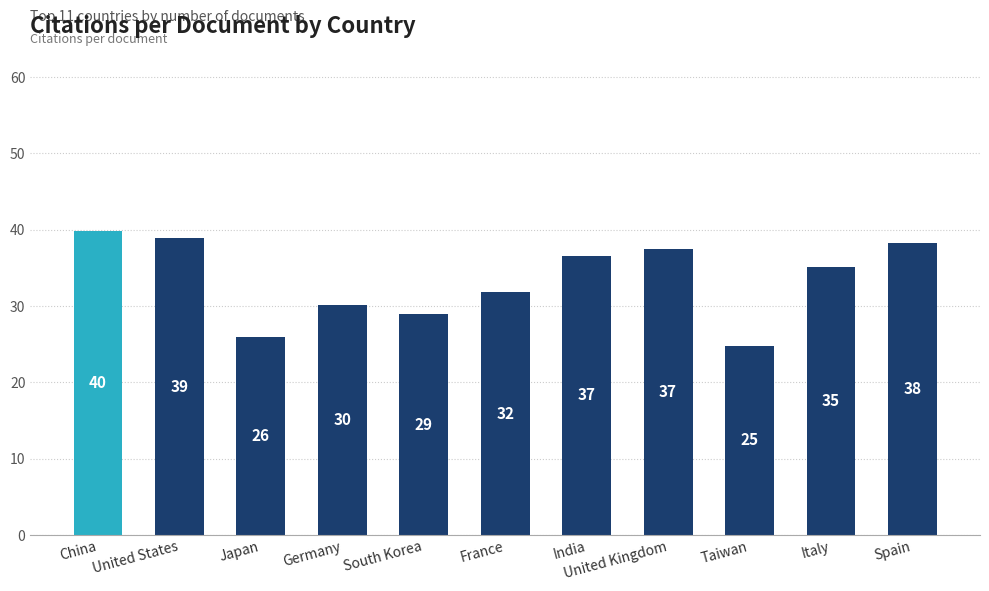

What is the sum of the values at United States and Japan?

64.9